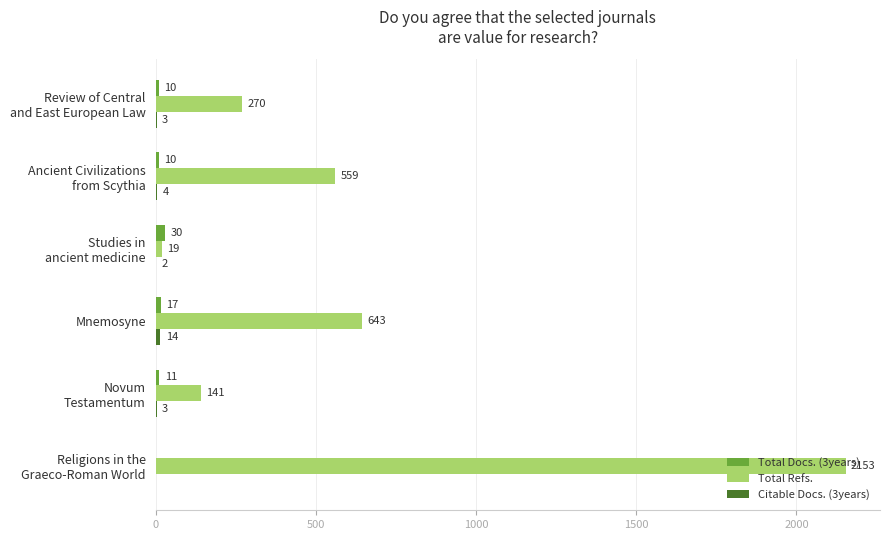

How many distinct data groups are displayed?

3